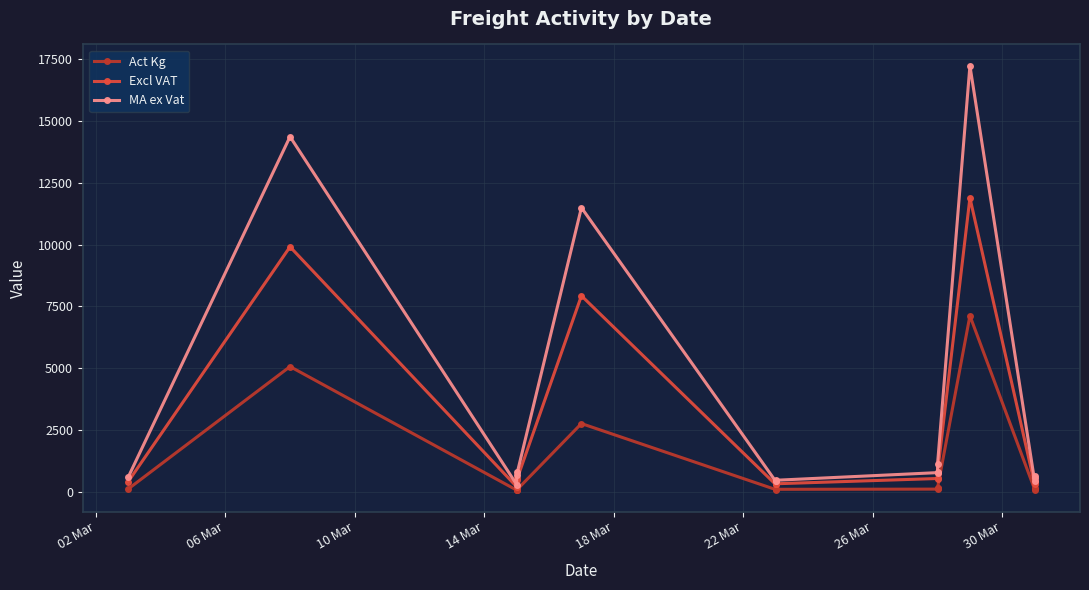

Is it true that Act Kg equals 83.0 at 26 Mar?

True